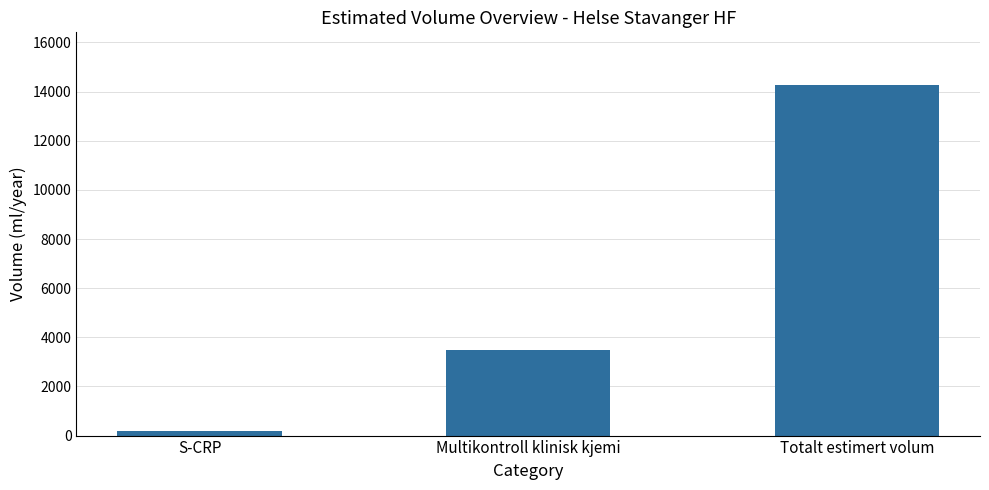

The value at Totalt estimert volum is 14272.8. True or false?

True